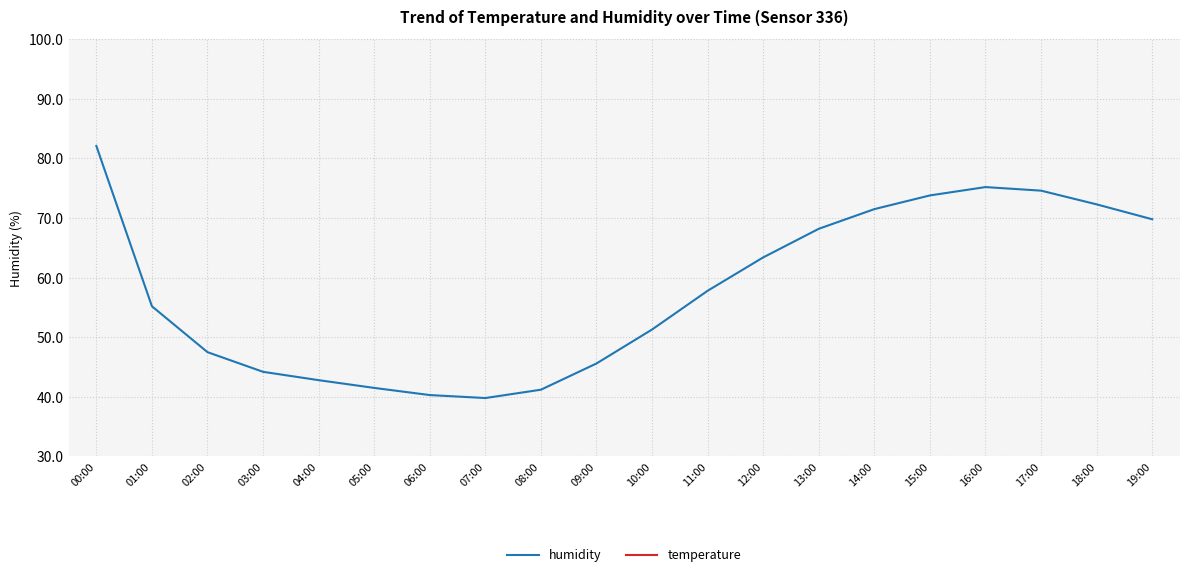

At which label does temperature reach its peak?

16:00